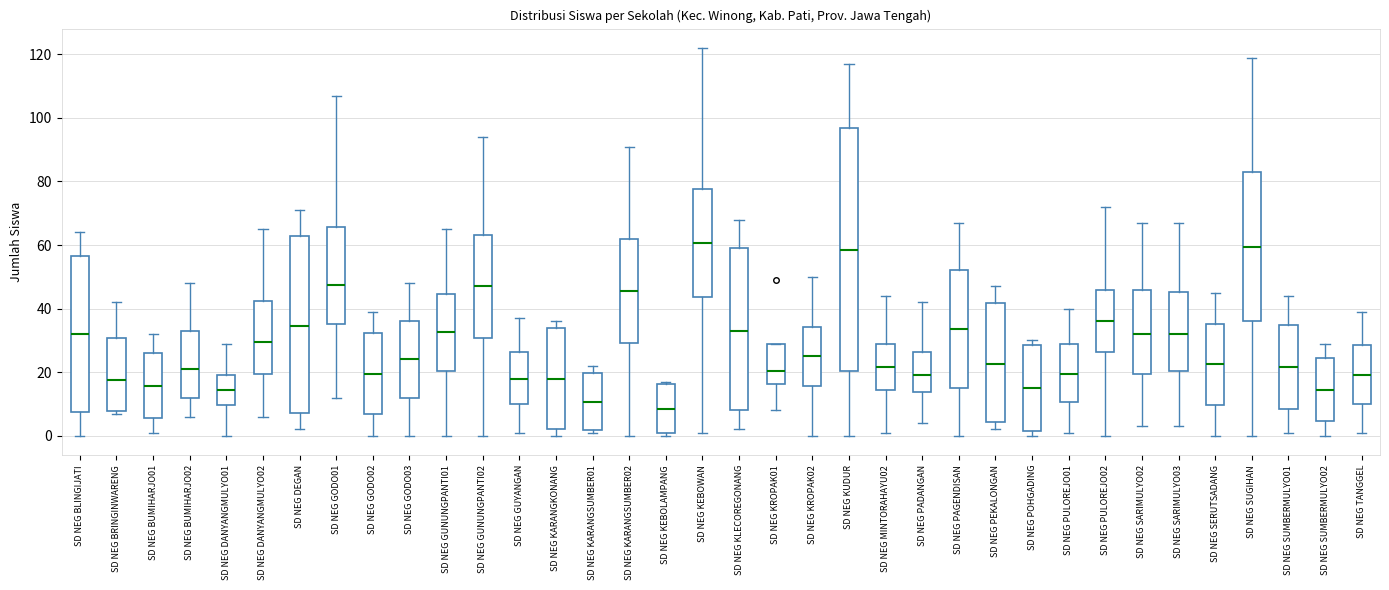

Where is the upper edge of the box for SD NEG BRINGINWARENG on the y-axis? The values are not printed on the chart, so give them approximately, as read against the axis.

30